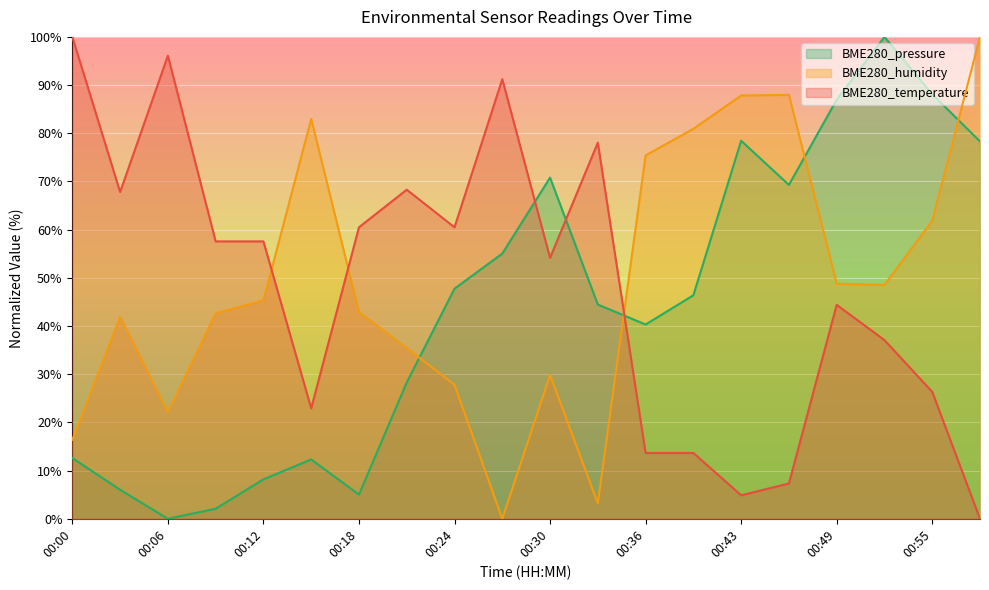

Reading left to right, list all the values displayed in this chart.

BME280_temperature: 100.0	67.8	96.1	57.6	57.6	22.9	60.5	68.3	60.5	91.2	54.1	78.0	13.7	13.7	4.9	7.3	44.4	37.1	26.3	0.0
BME280_humidity: 16.4	41.9	22.2	42.6	45.3	83.0	42.9	35.5	27.8	0.0	29.8	3.2	75.4	80.9	87.8	88.0	48.8	48.5	61.8	100.0
BME280_pressure: 12.6	6.0	0.0	2.1	8.2	12.3	5.0	28.3	47.8	55.0	70.8	44.5	40.3	46.4	78.4	69.3	87.0	100.0	88.1	78.3